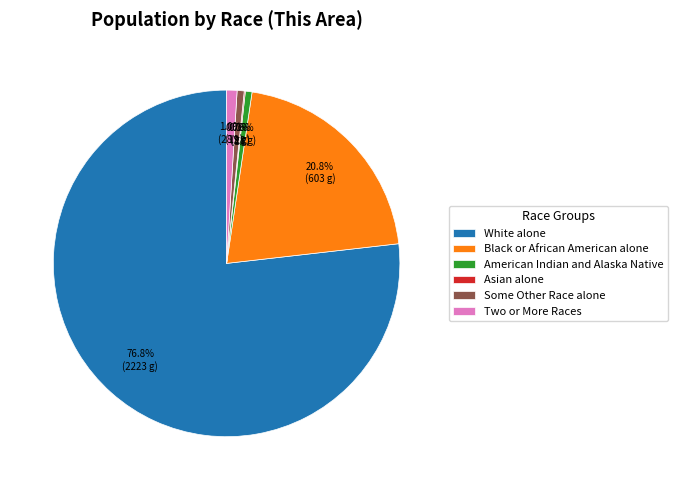

Which category has the biggest portion of the pie?

White alone